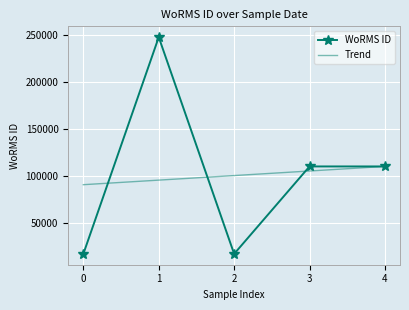

Reading left to right, what are all the values shown in this chart?

WoRMS ID: 17657.0	248121.0	17657.0	110652.0	110652.0
Trend: 91243.6	96095.7	100947.8	105799.9	110652.0